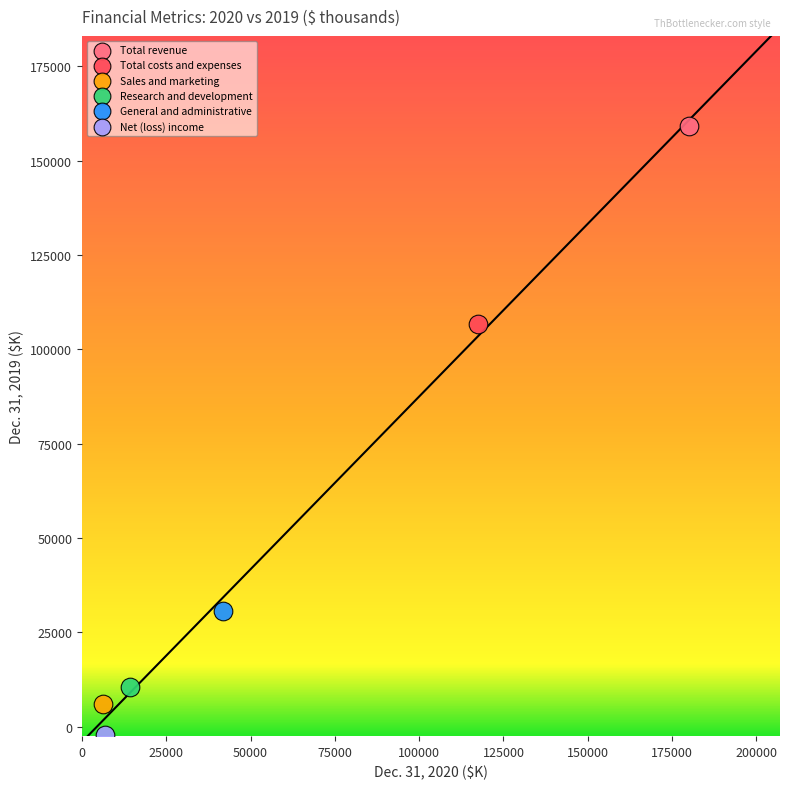

Which series contains the lowest Y value?

Net (loss) income